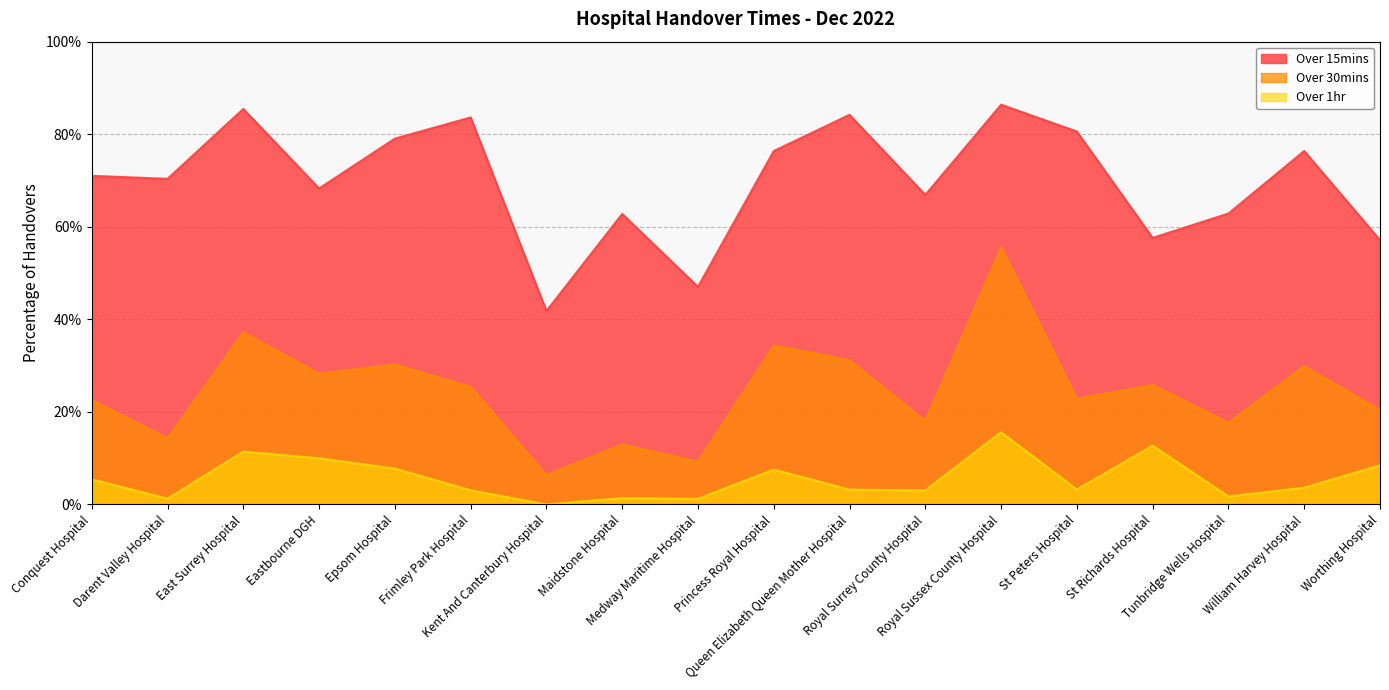

At which label does Over 15mins reach its minimum?

Kent And Canterbury Hospital